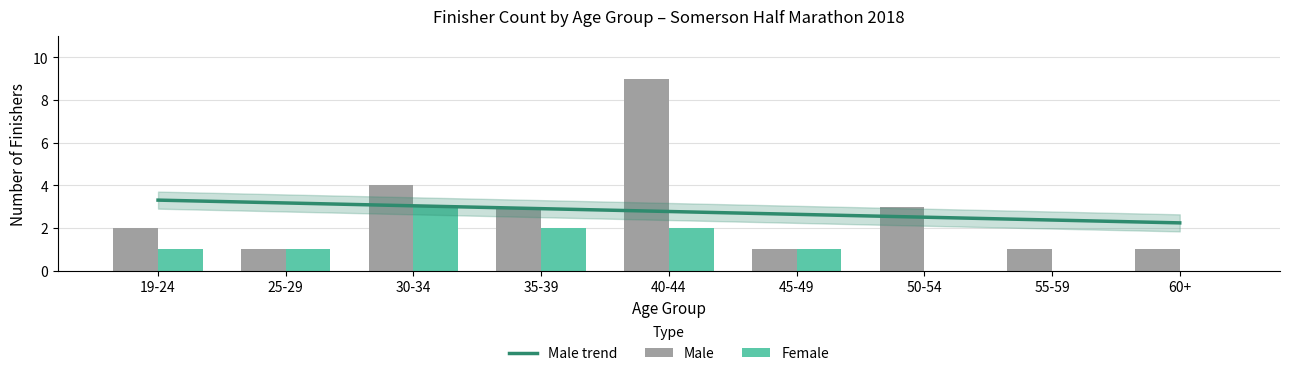

The Female series shows 3 at 8. True or false?

False